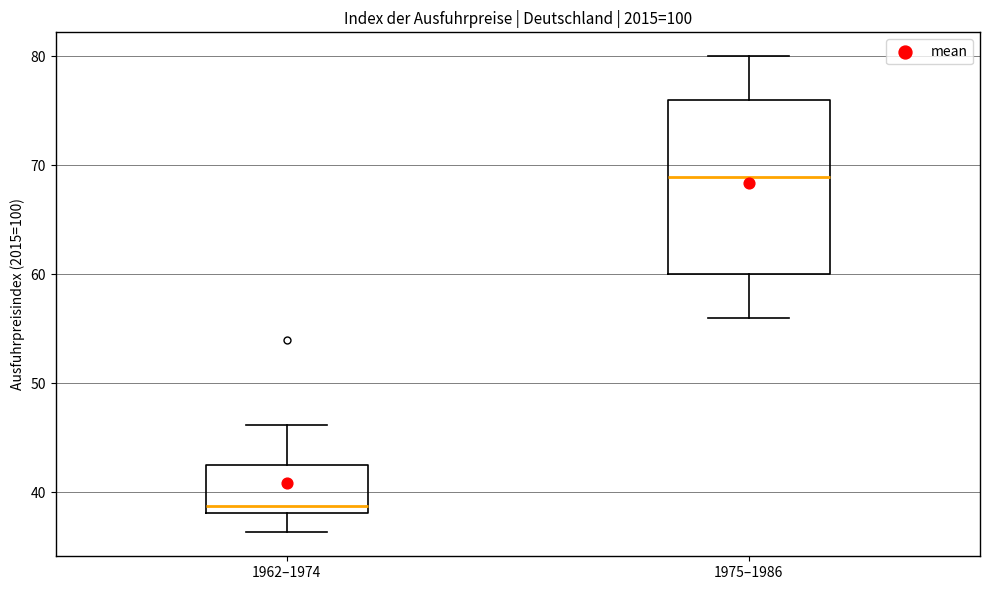

Which box is the tallest, from its lower edge to its upper edge?

1975–1986